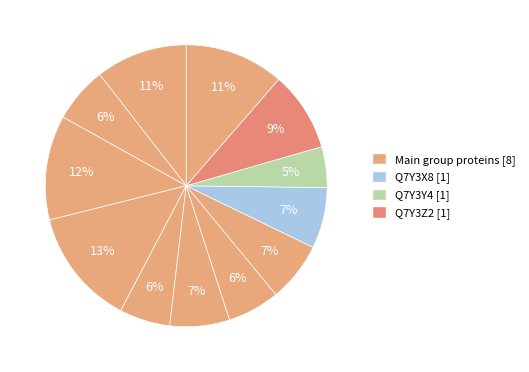

How many segments does this pie chart have?

12